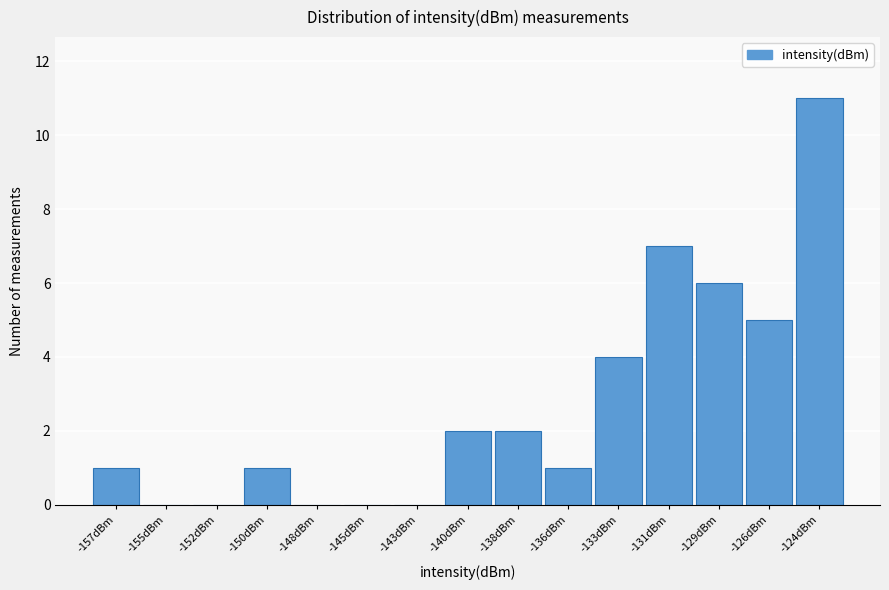

Reading left to right, what are all the values shown in this chart?

-157dBm=1	-155dBm=0	-152dBm=0	-150dBm=1	-148dBm=0	-145dBm=0	-143dBm=0	-140dBm=2	-138dBm=2	-136dBm=1	-133dBm=4	-131dBm=7	-129dBm=6	-126dBm=5	-124dBm=11